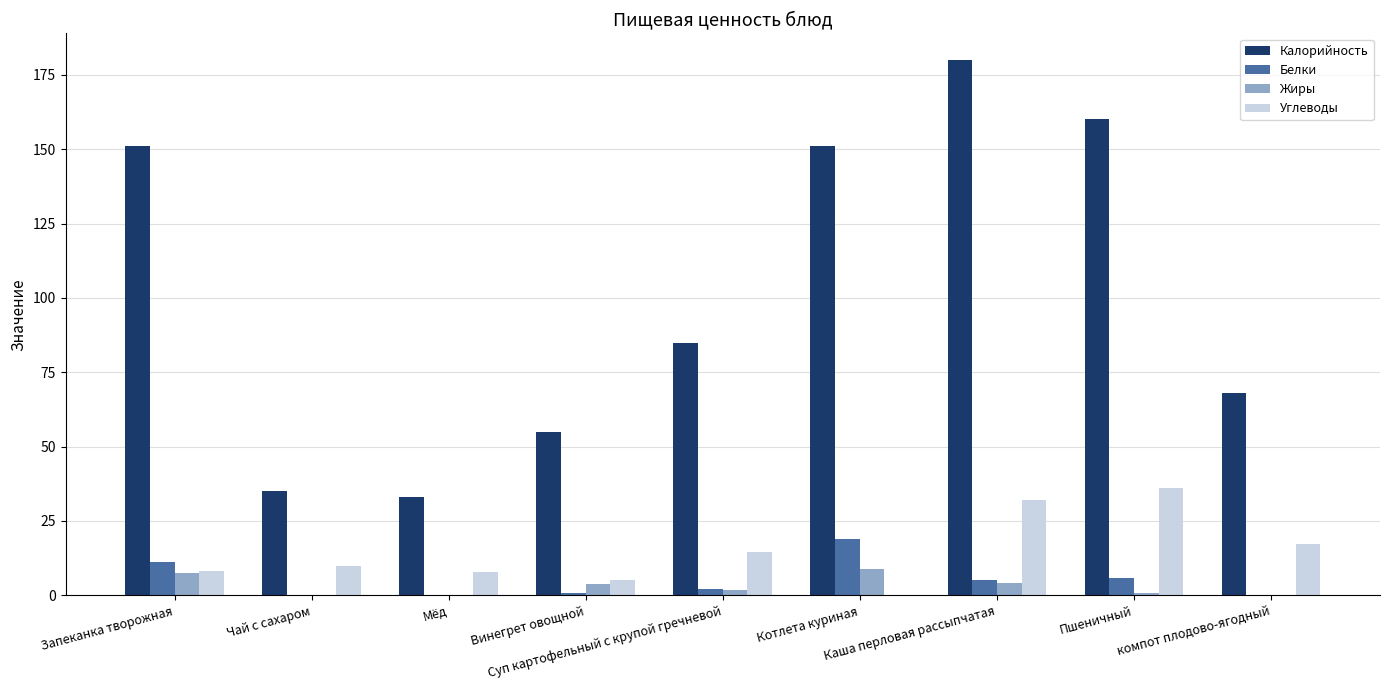

Is the value of Жиры at Запеканка творожная greater than the value of Углеводы at Котлета куриная?

Yes